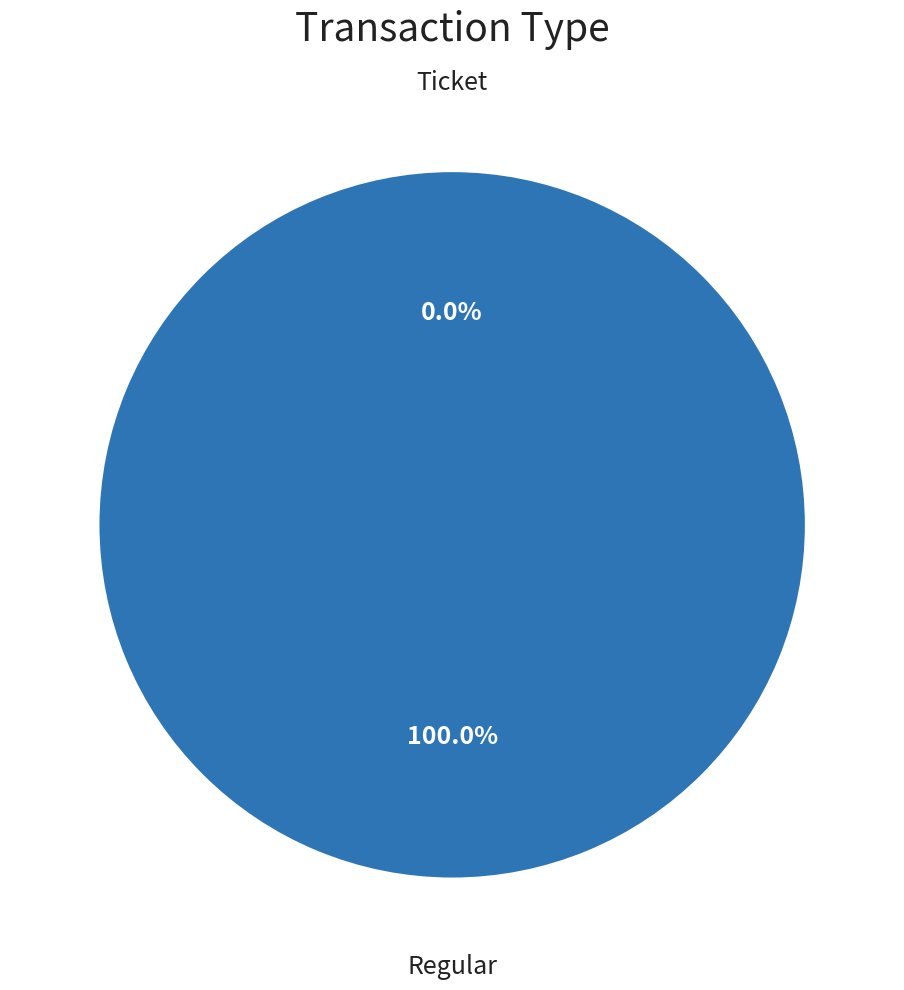

Count the number of slices in the pie.

2